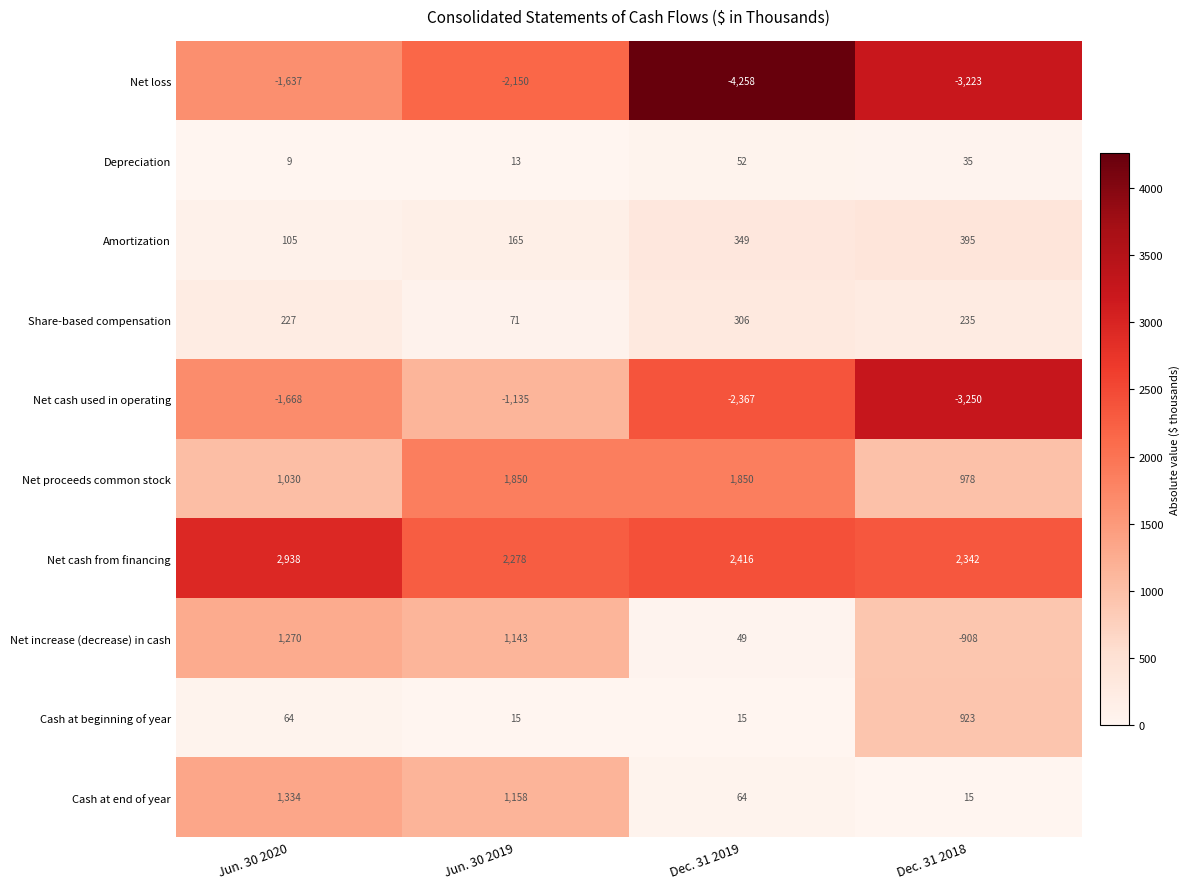

At which label is Depreciation closest to 30?

Dec. 31 2018